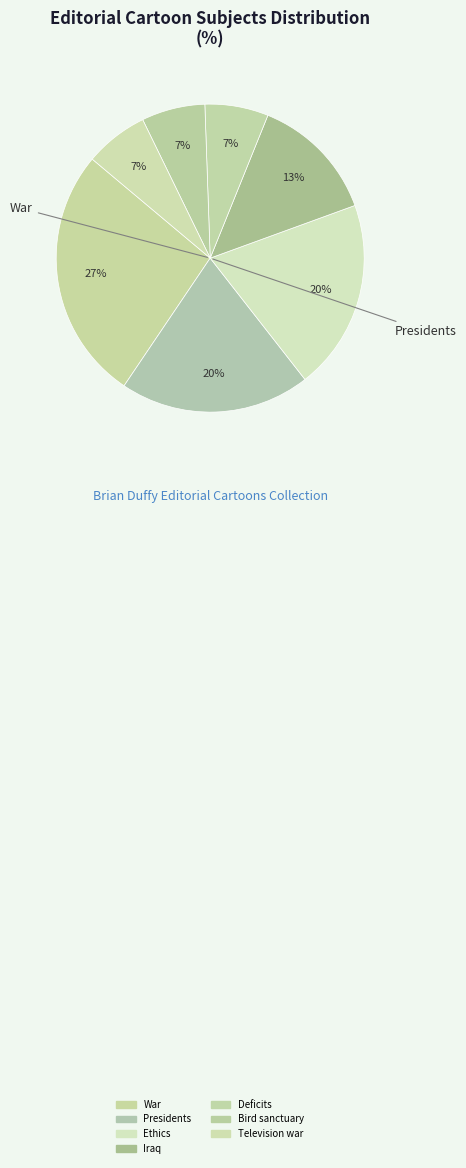

To the nearest percent, what is the difference between the Ethics and Television war slice percentages?

13%